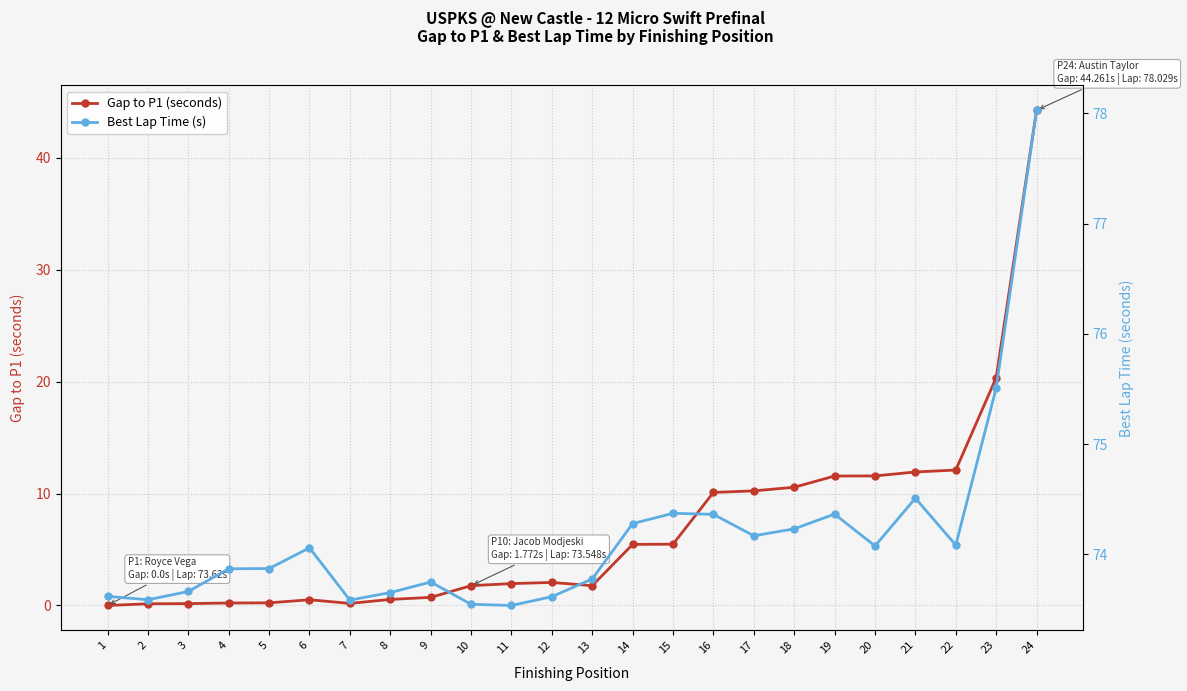

True or false: Gap to P1 (seconds) has a value of 0.0 at 1.

True